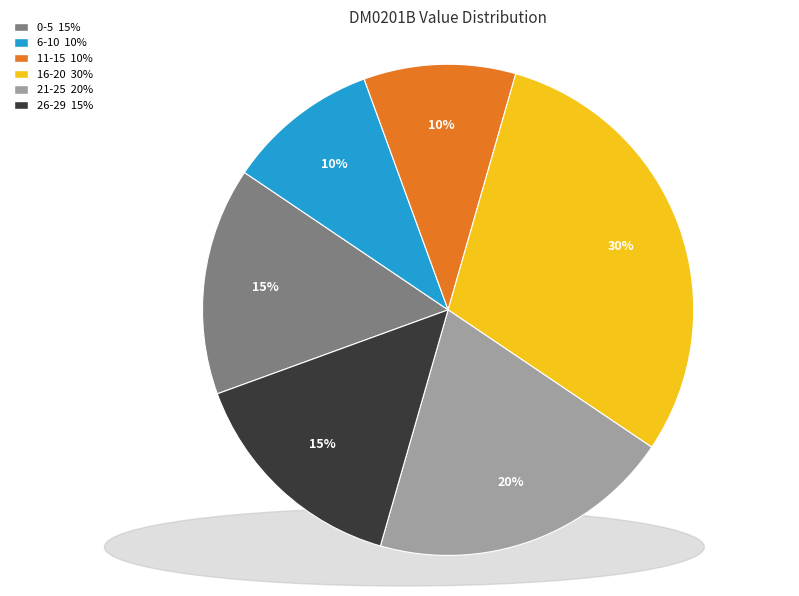

To the nearest percent, what is the difference between the largest and smallest slice percentages?

20%